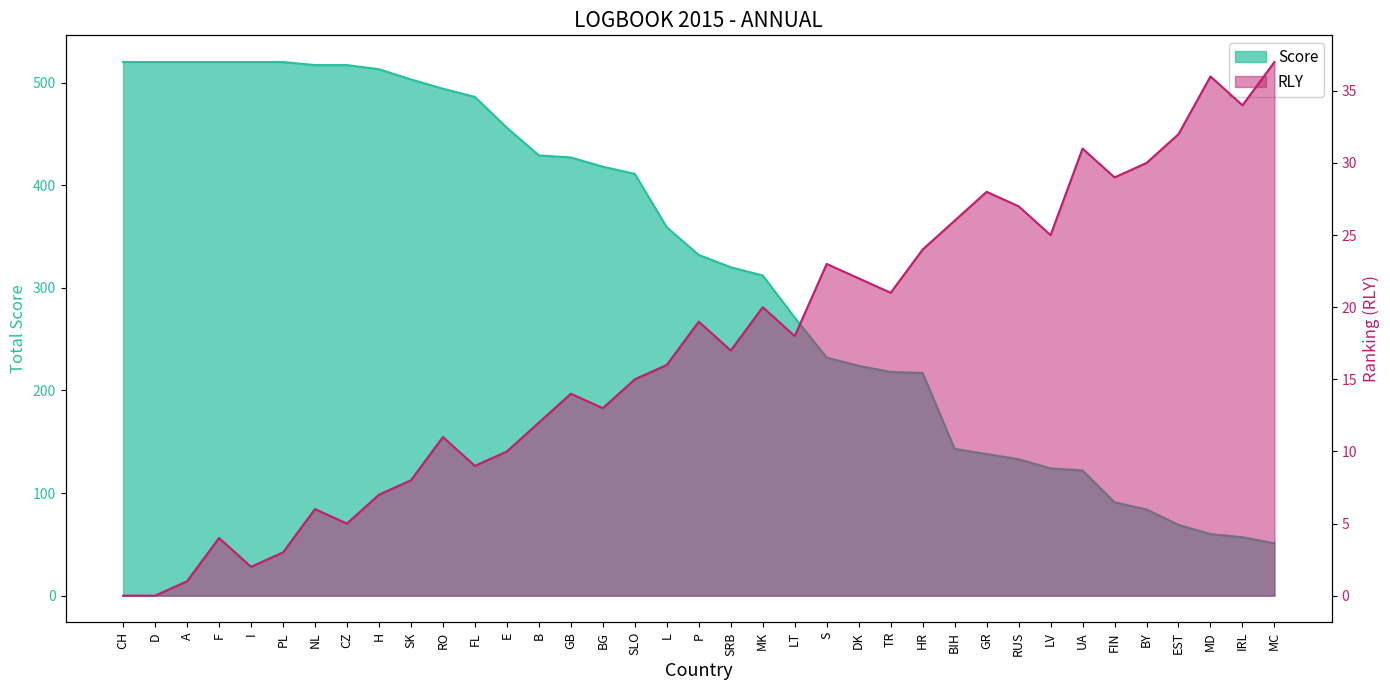

Which series has the widest spread of values?

Score